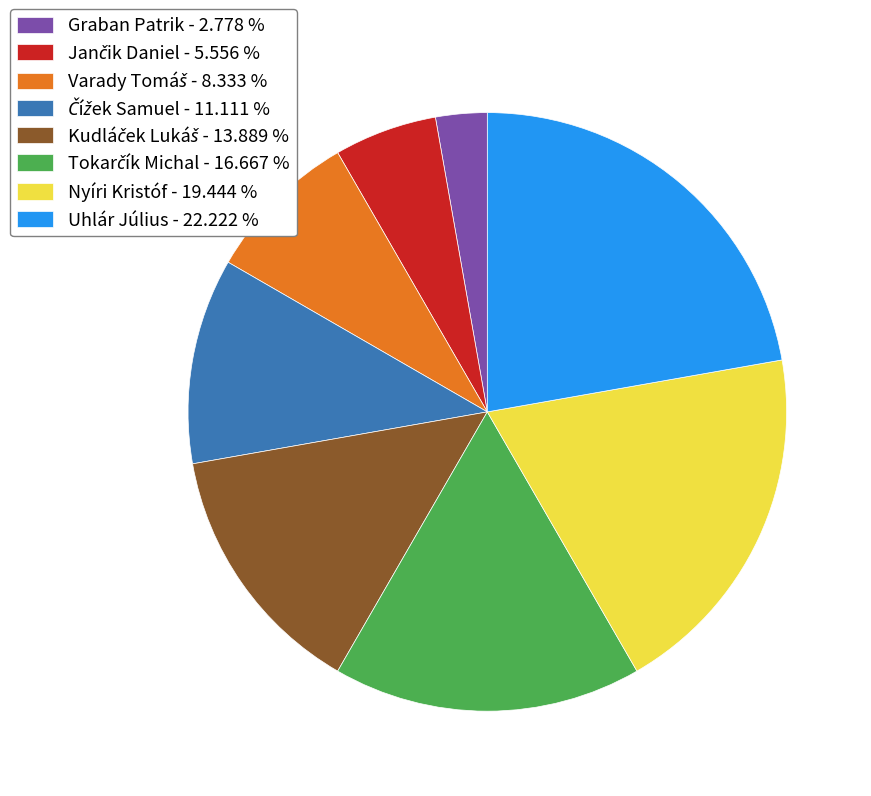

Is there any slice that represents more than half of the pie?

No